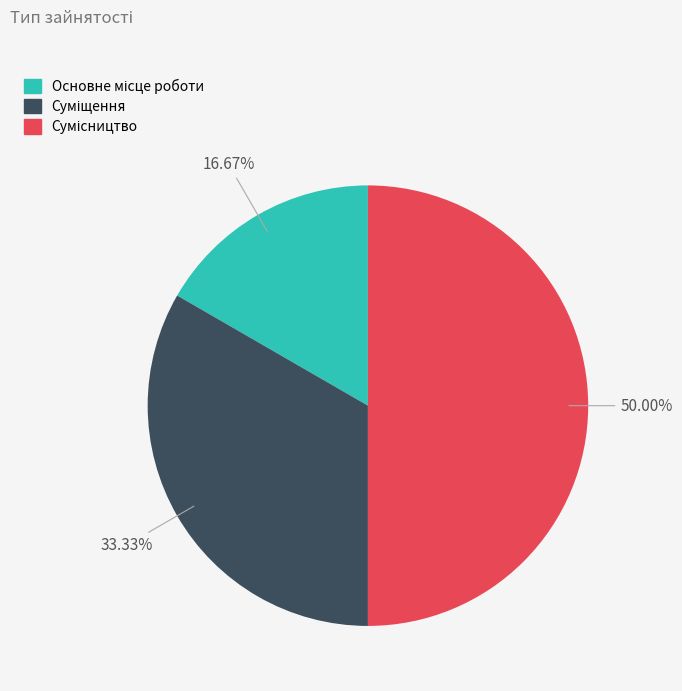

What is the total percentage of Суміщення and Сумісництво?

83.3%